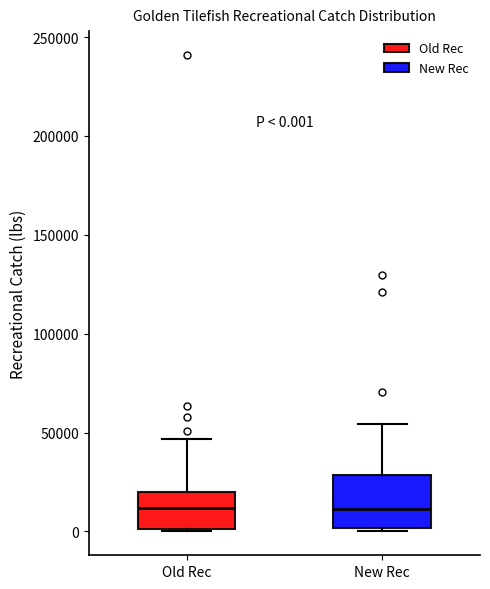

Comparing the boxes themselves (not the whiskers), which one is the tallest?

New Rec